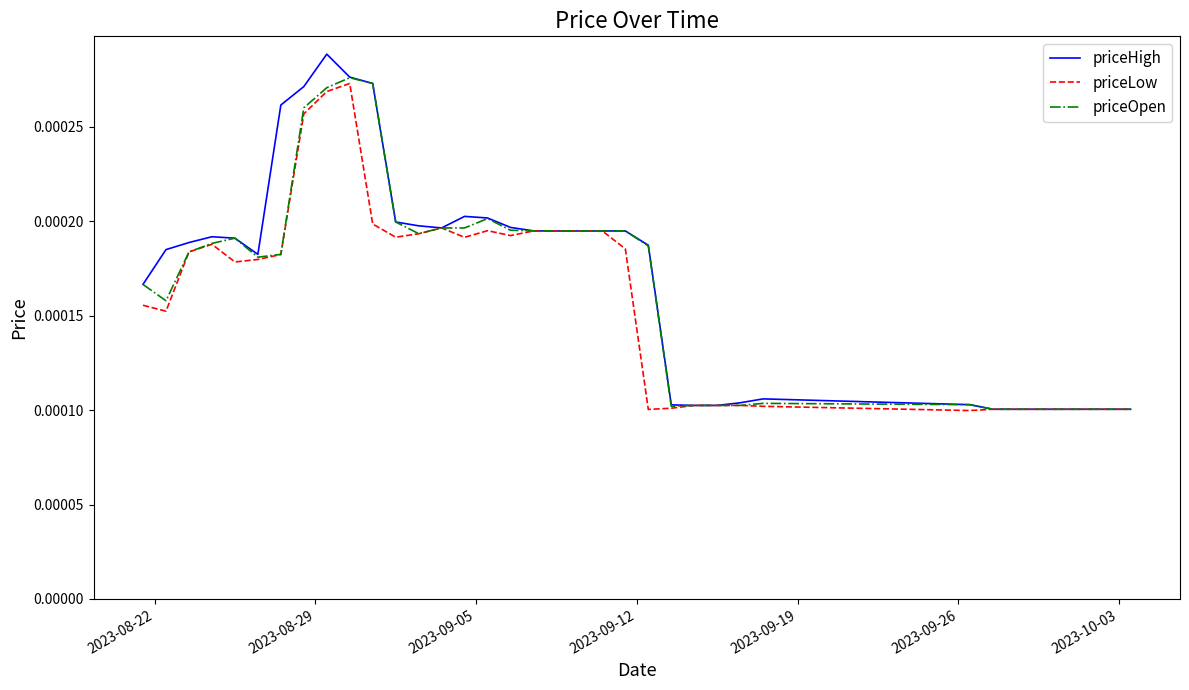

Which series has the widest spread of values?

priceHigh